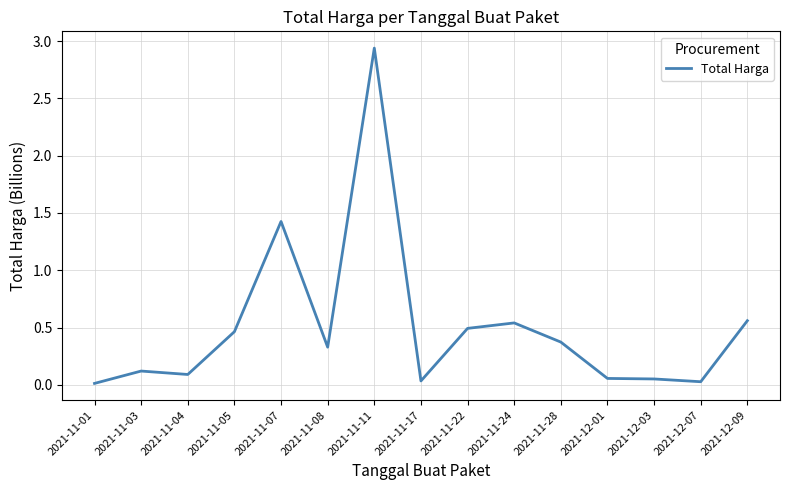

Is it true that the value at 2021-11-24 is 0.5?

True